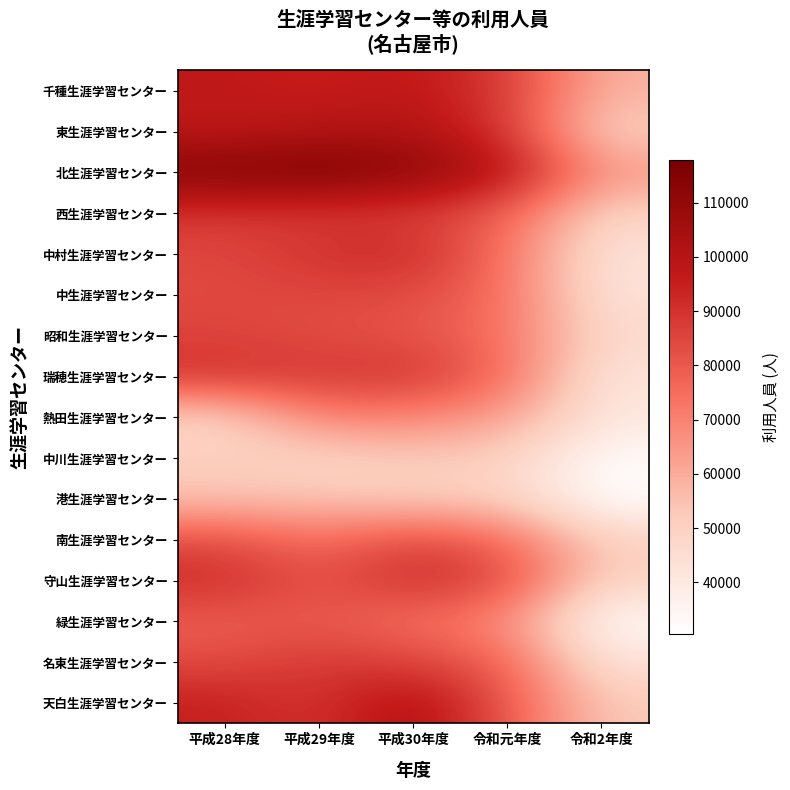

Which series has the widest spread of values?

北生涯学習センター